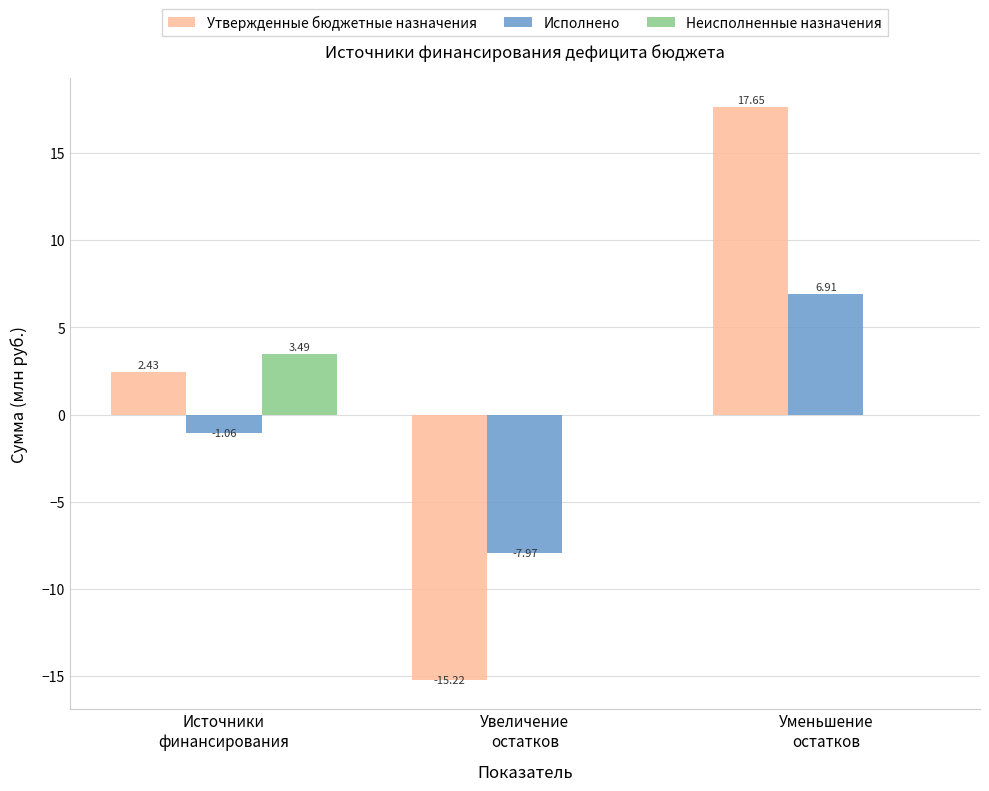

At which category is the sum across all series the highest?

Уменьшение
остатков